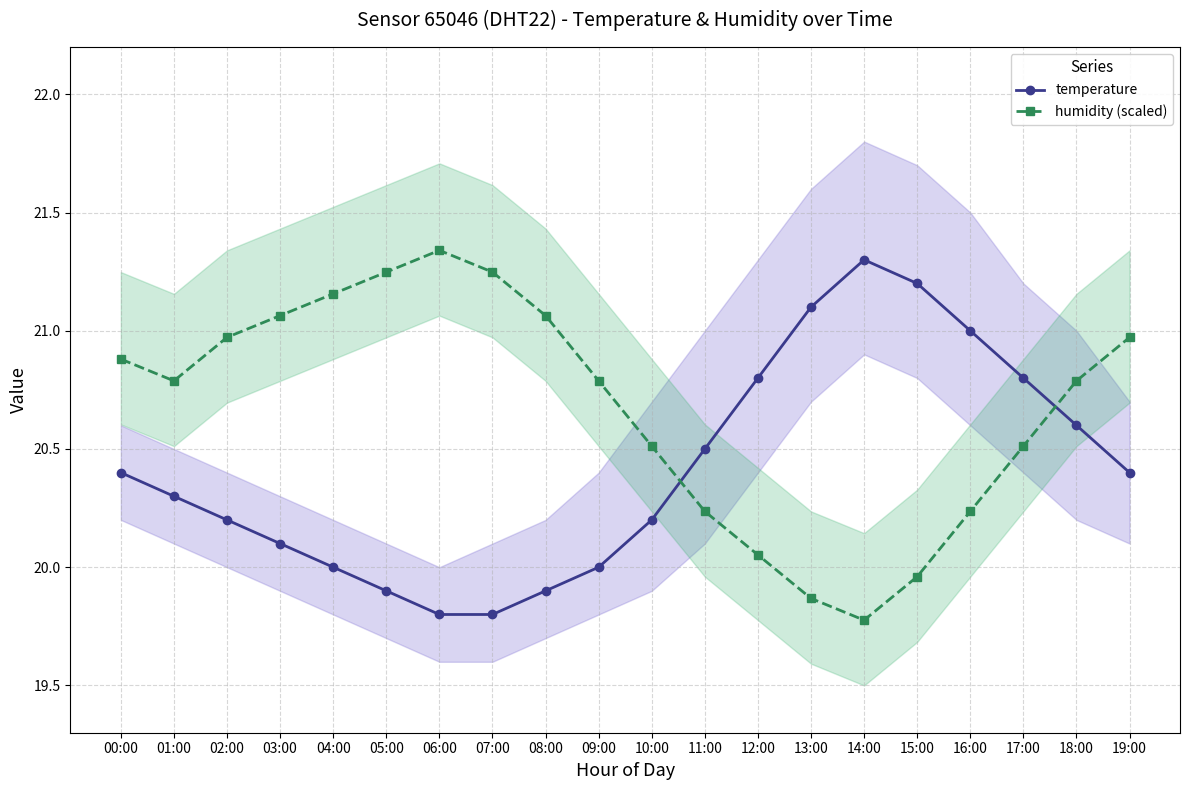

What value does the humidity (scaled) series have at 12:00?

20.1